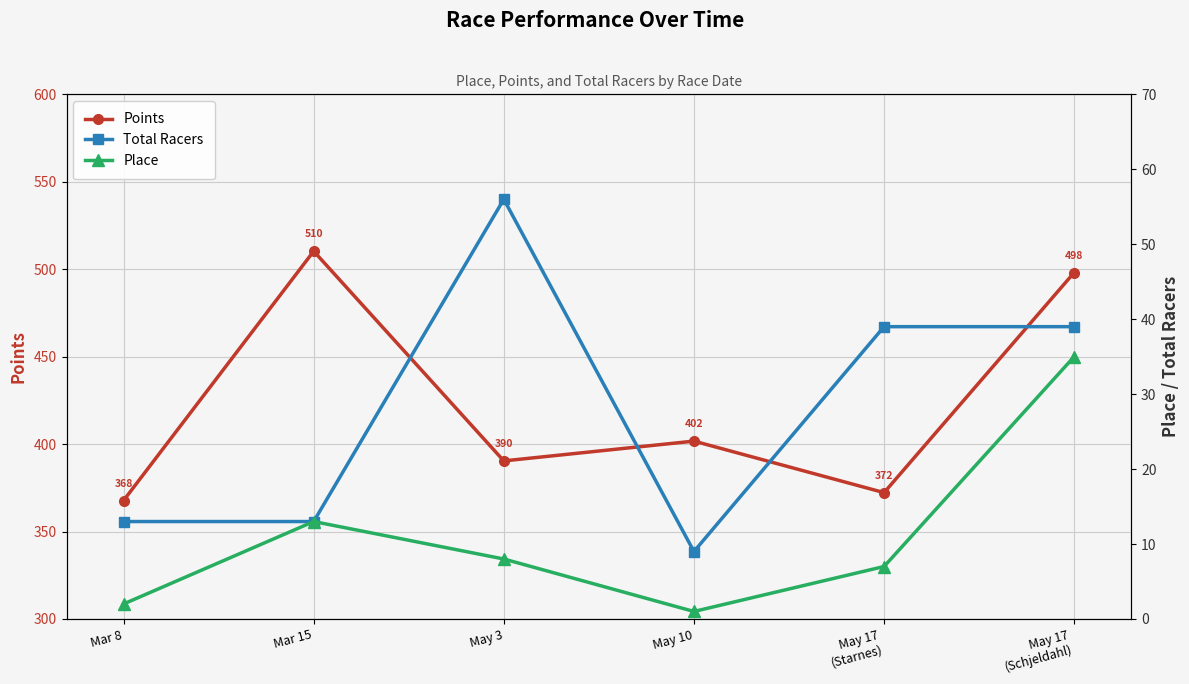

How many lines are shown in the chart?

3